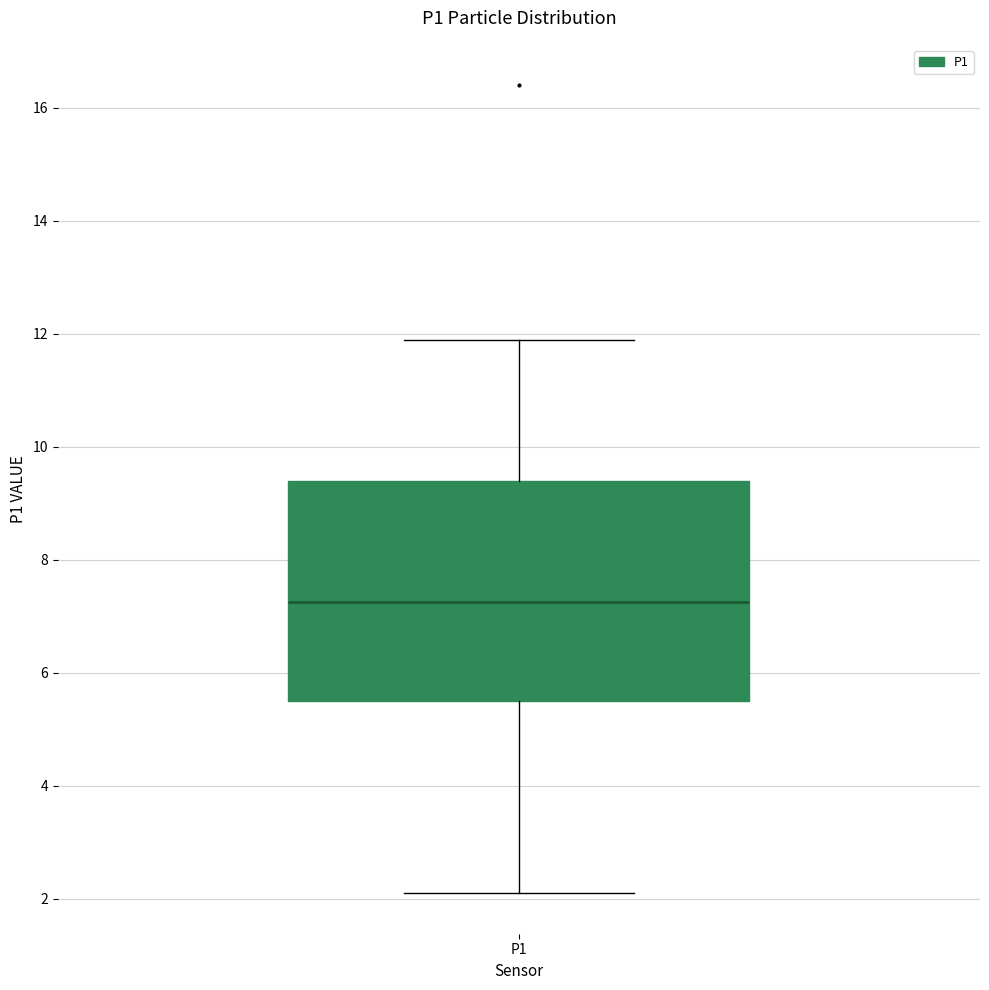

Where is the lower edge of the box for P1 on the y-axis? The values are not printed on the chart, so give them approximately, as read against the axis.

5.4